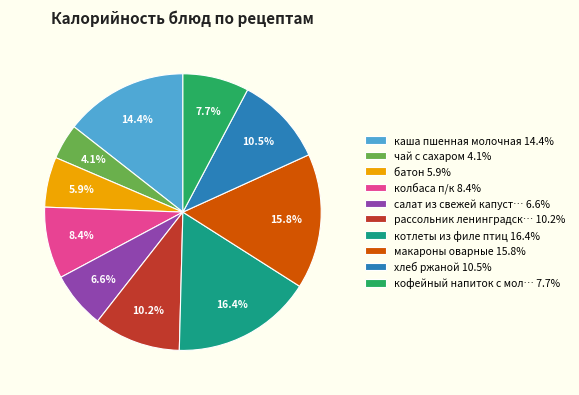

Does any single category account for the majority?

No